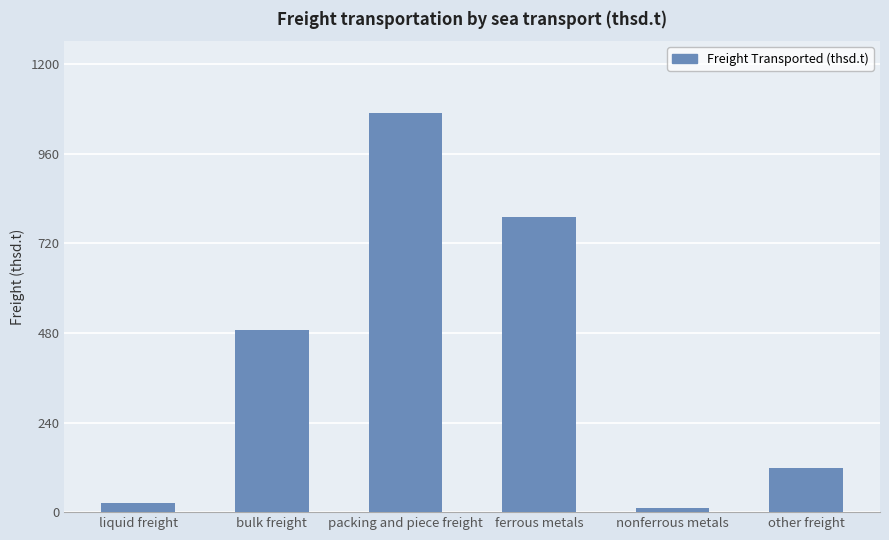

Which category has the lowest value across all series?

nonferrous metals